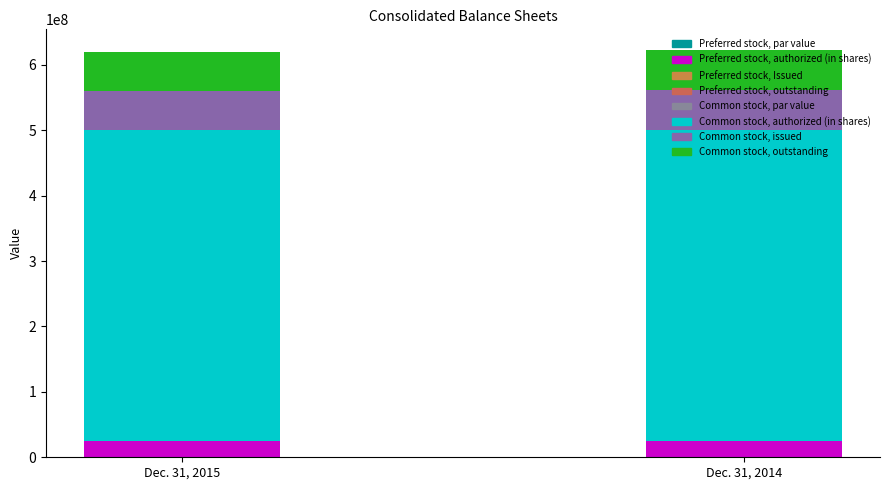

Which category has the highest value across all series?

Common stock, authorized (in shares)